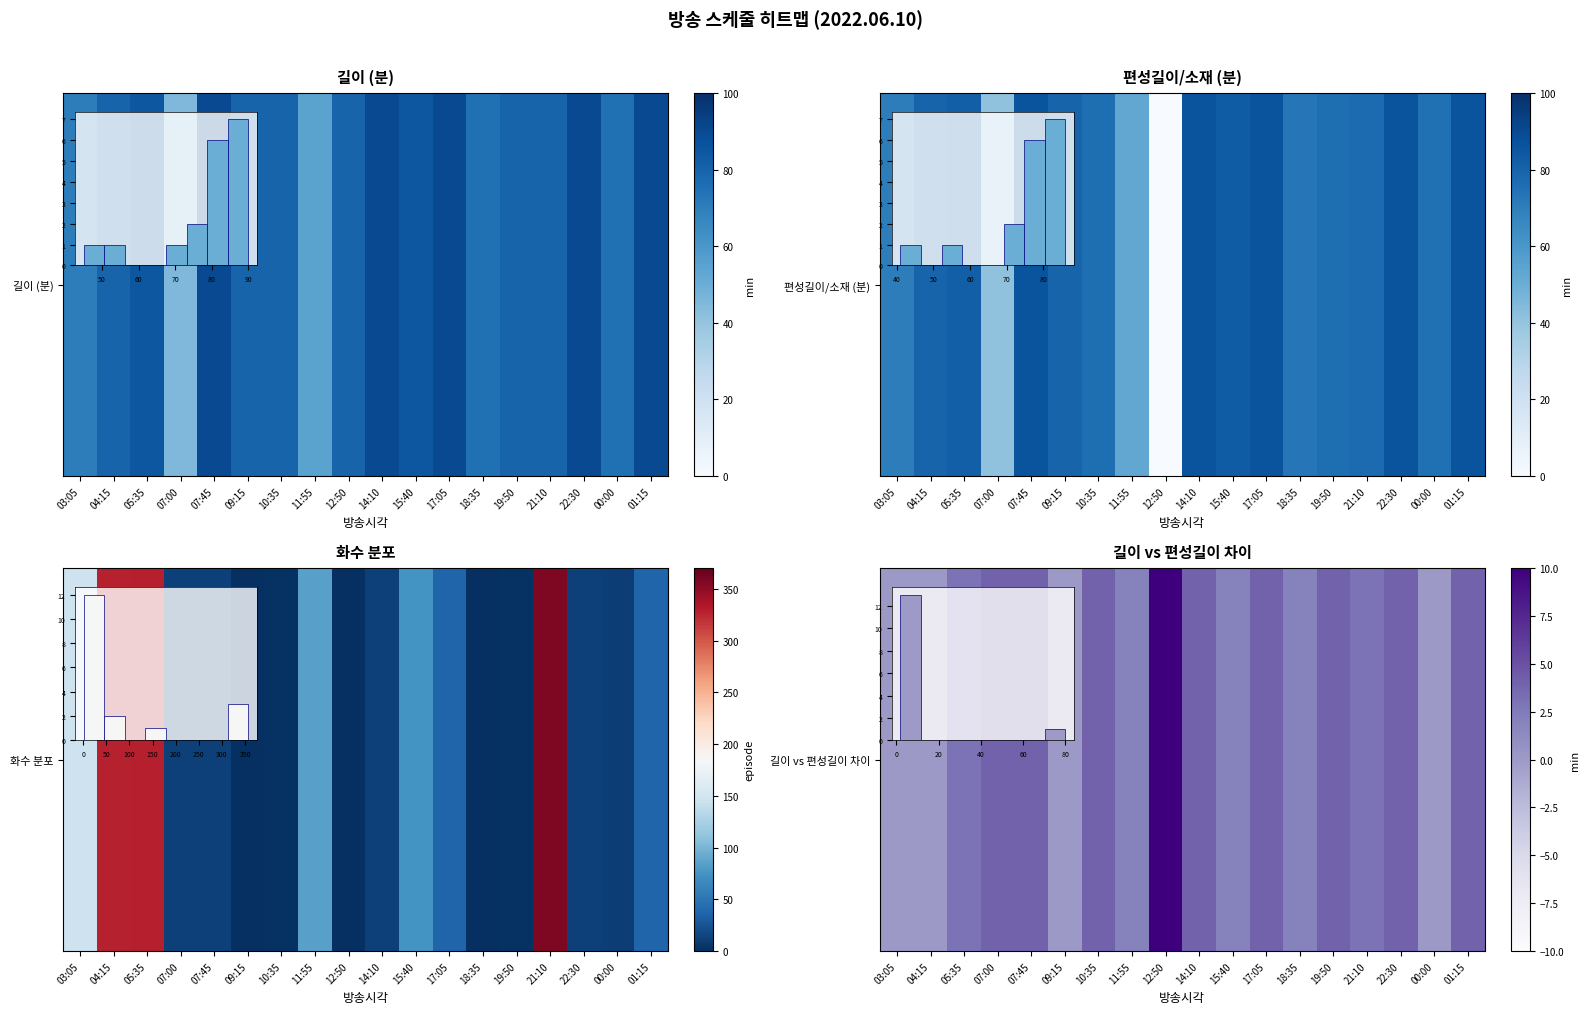

Rank the categories by value from lowest to highest.

03:05, 04:15, 09:15, 00:00, 11:55, 15:40, 18:35, 05:35, 21:10, 07:00, 07:45, 10:35, 14:10, 17:05, 19:50, 22:30, 01:15, 12:50